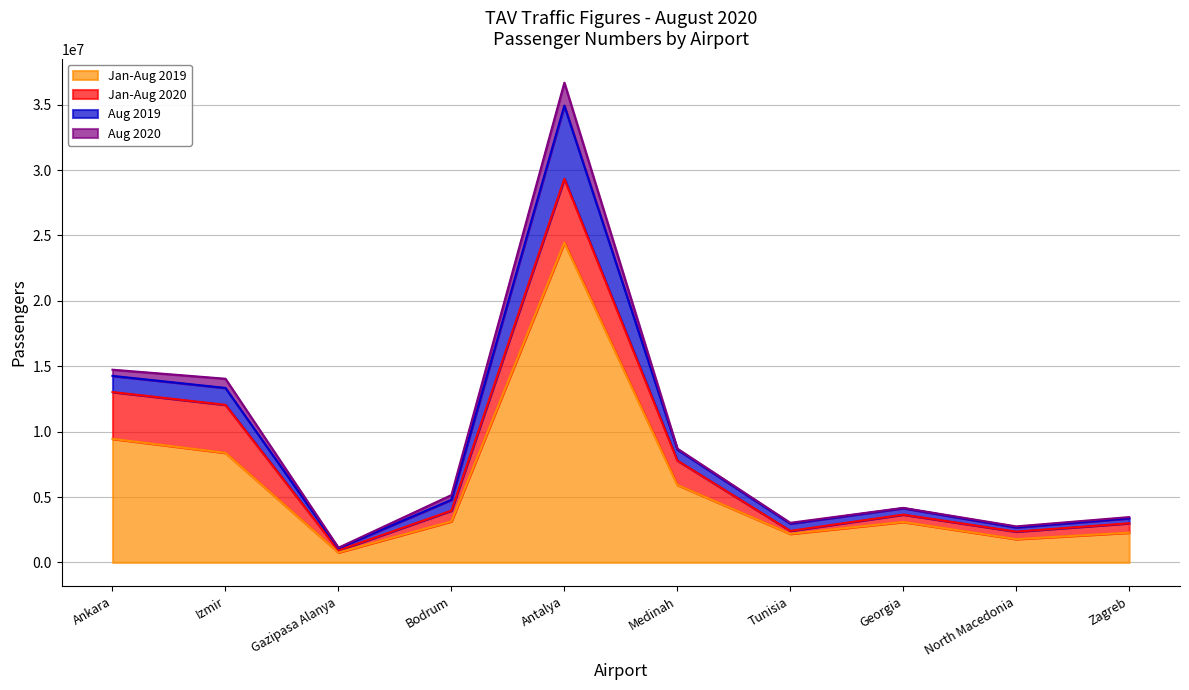

What is the label of the 9th point from the left?

North Macedonia